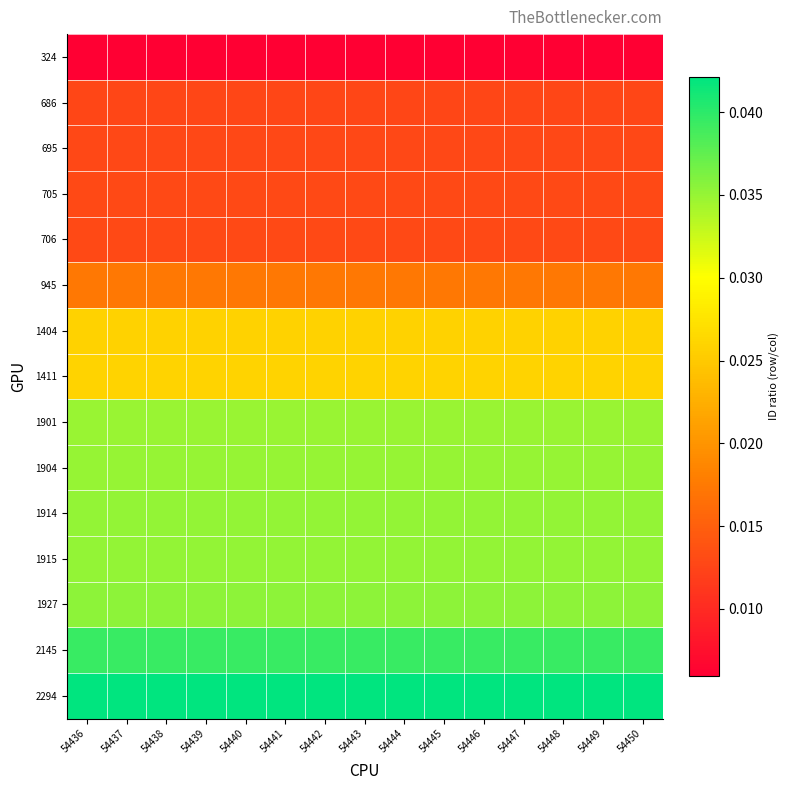

Which series has the largest total across all categories?

2294